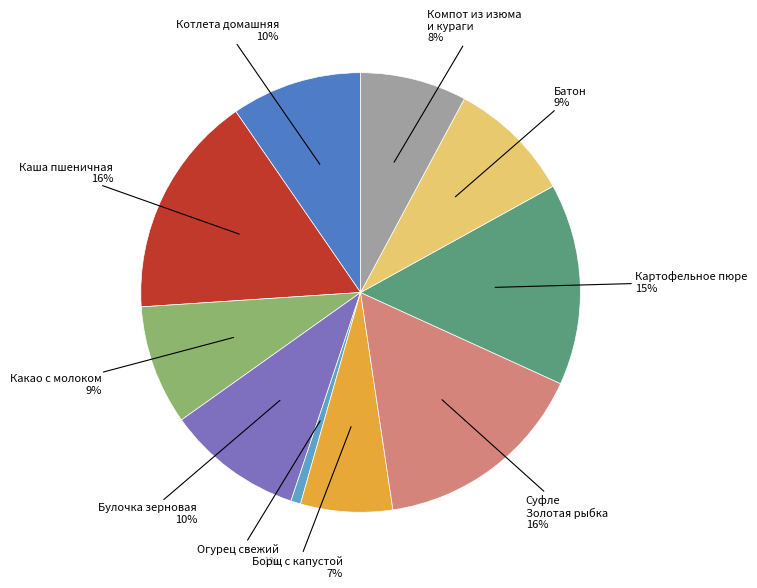

How many slices are in this pie chart?

10